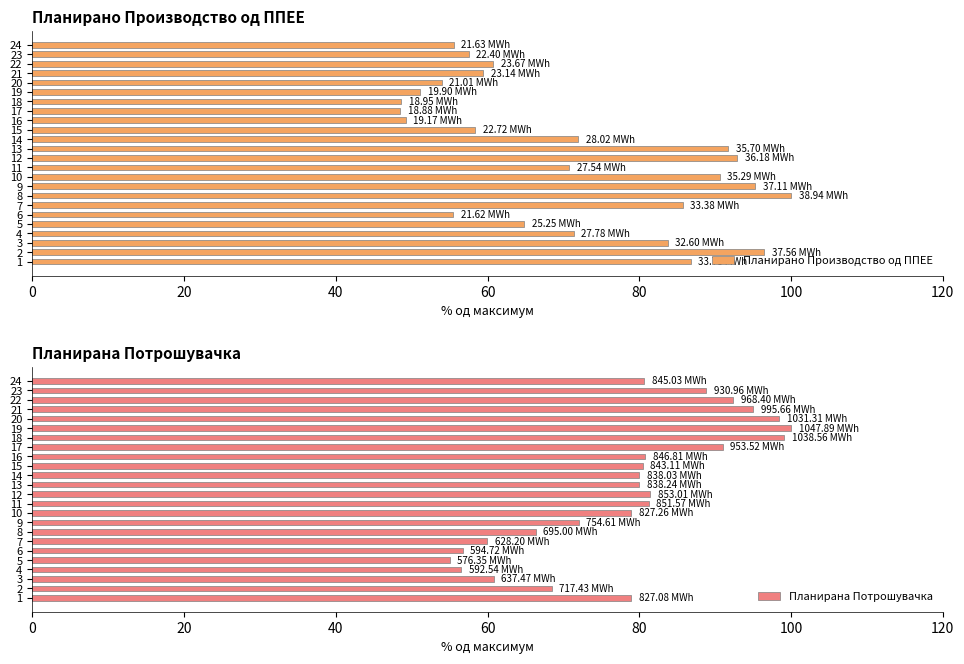

What is the difference between the maximum and second lowest values in the Планирано Производство од ППЕЕ series?

51.3